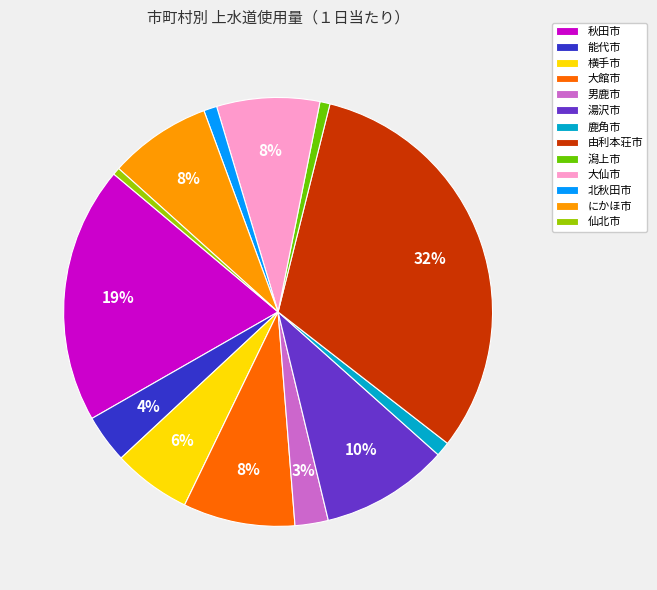

Does 大館市 account for over 50% of the chart?

No